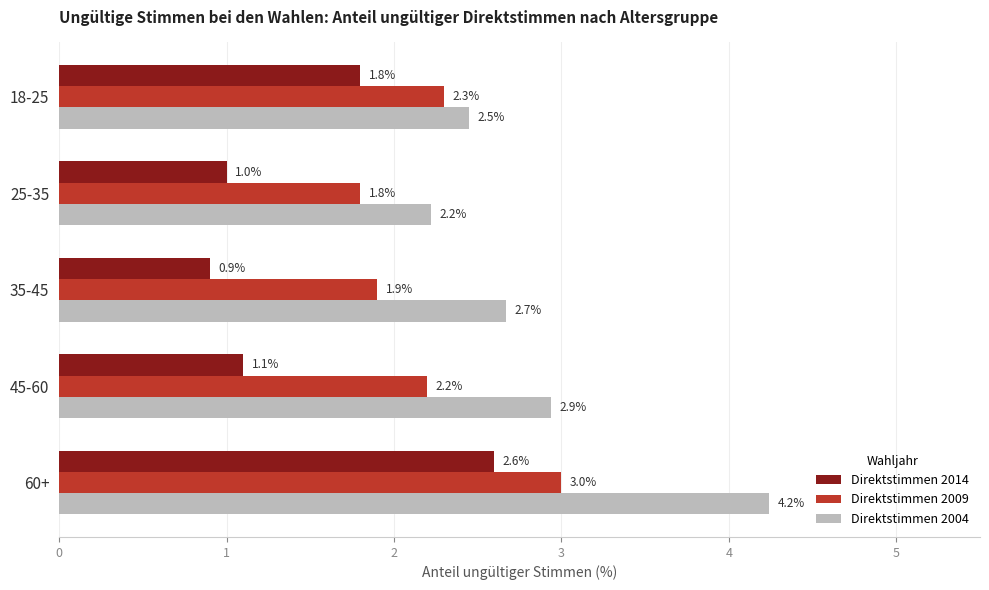

Between 18-25 and 60+, which series saw the biggest shift?

Direktstimmen 2004